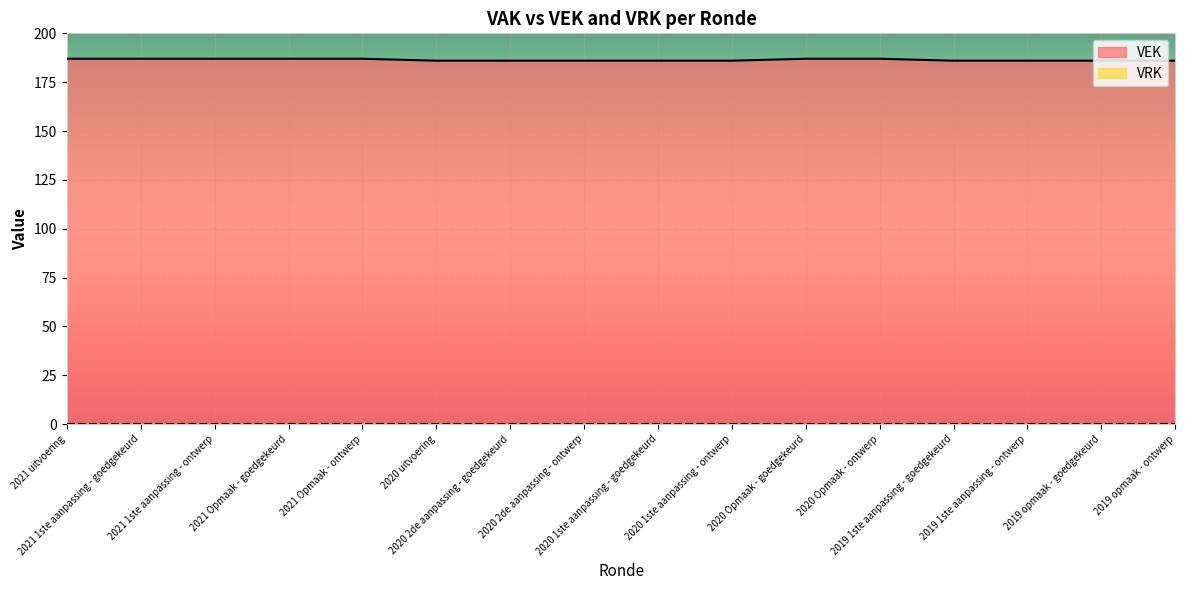

The value at 2021 Opmaak - goedgekeurd is 249. True or false?

False